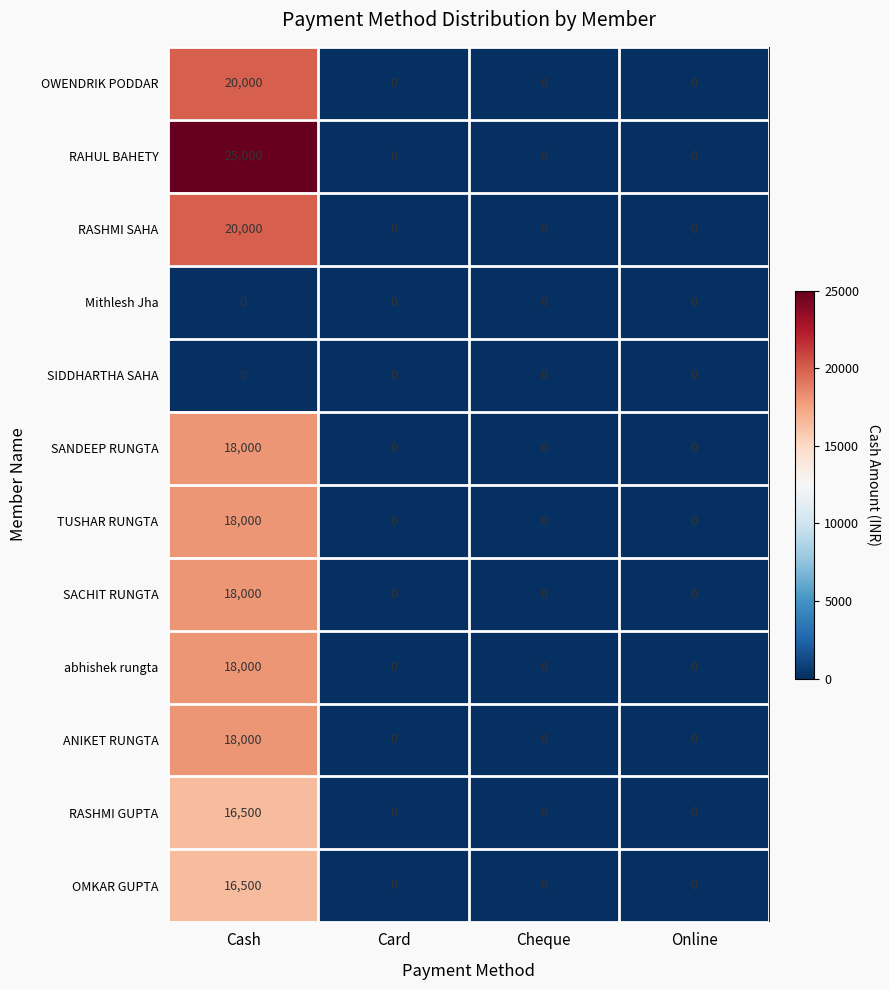

What is the maximum value for RAHUL BAHETY?

25000